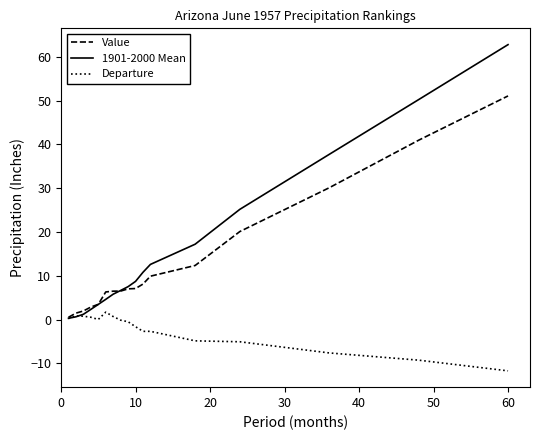

How many lines are shown in the chart?

3